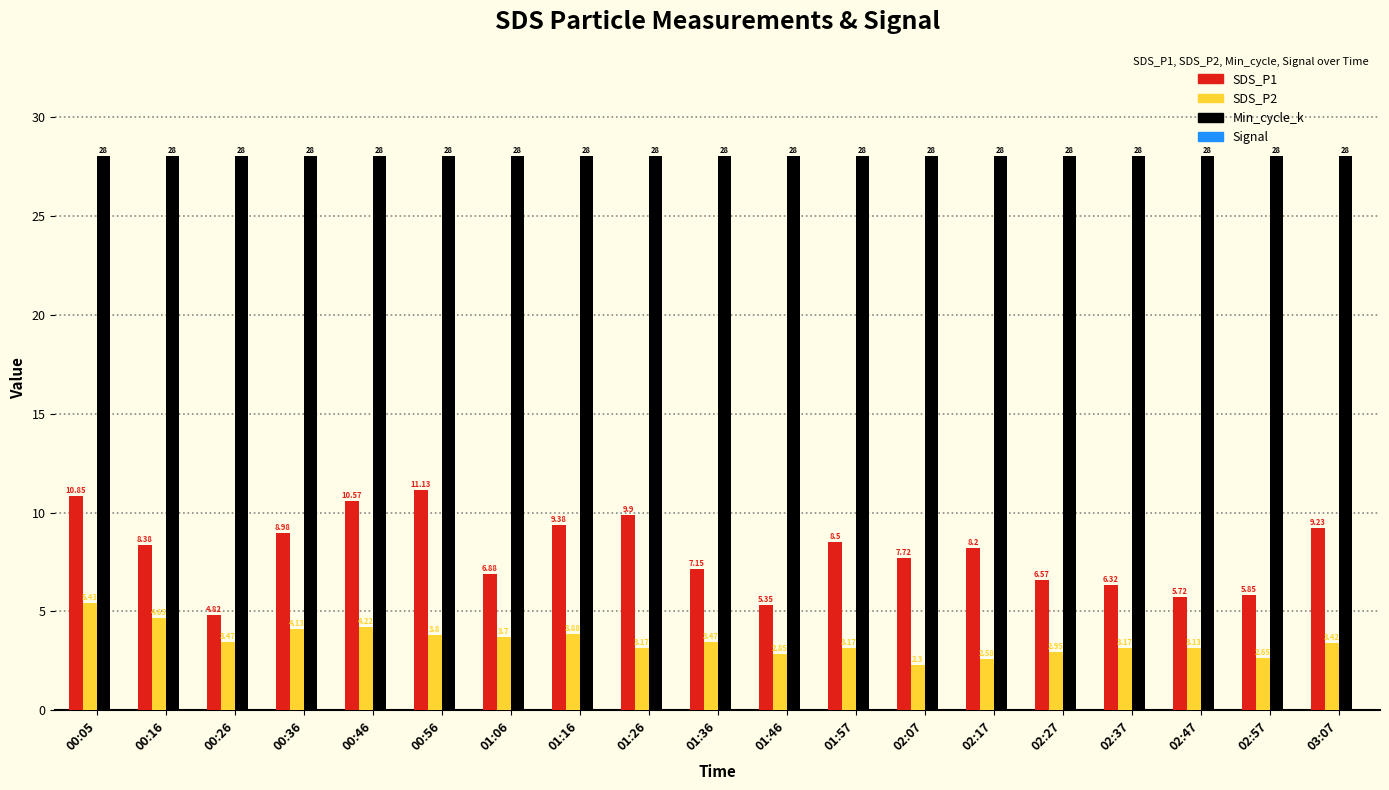

How many values in the SDS_P2 series are below 3?

5